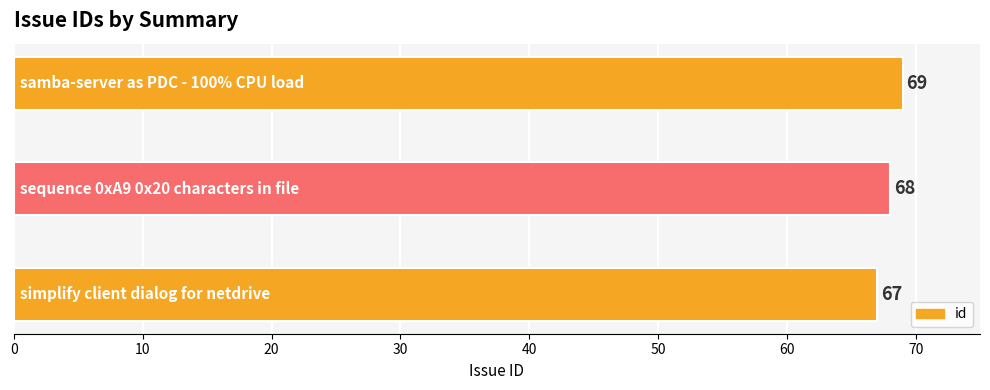

What is the maximum value shown in the chart?

69